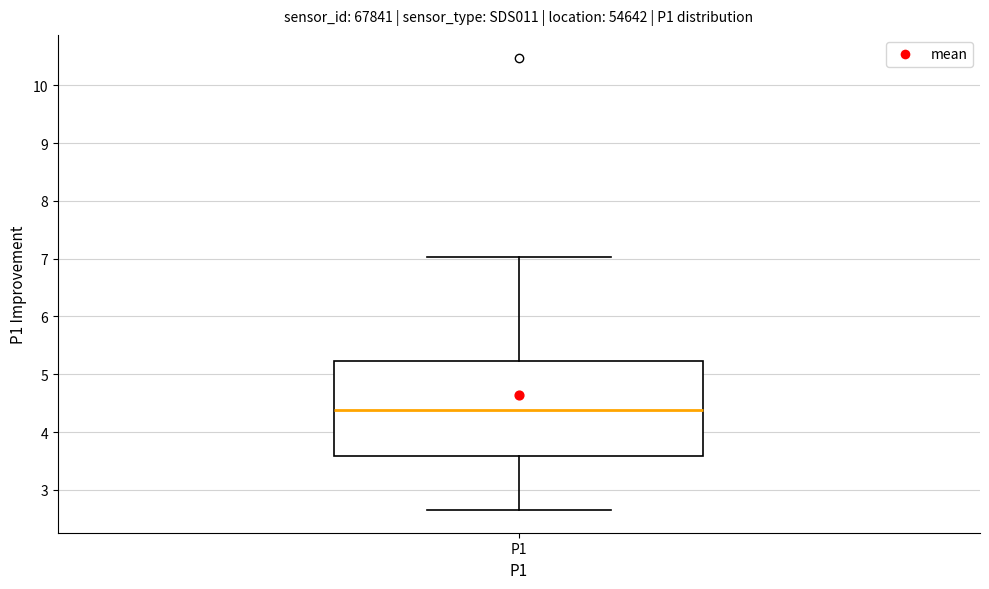

Where does the median line of the box for P1 sit on the y-axis? The values are not printed on the chart, so give them approximately, as read against the axis.

4.4